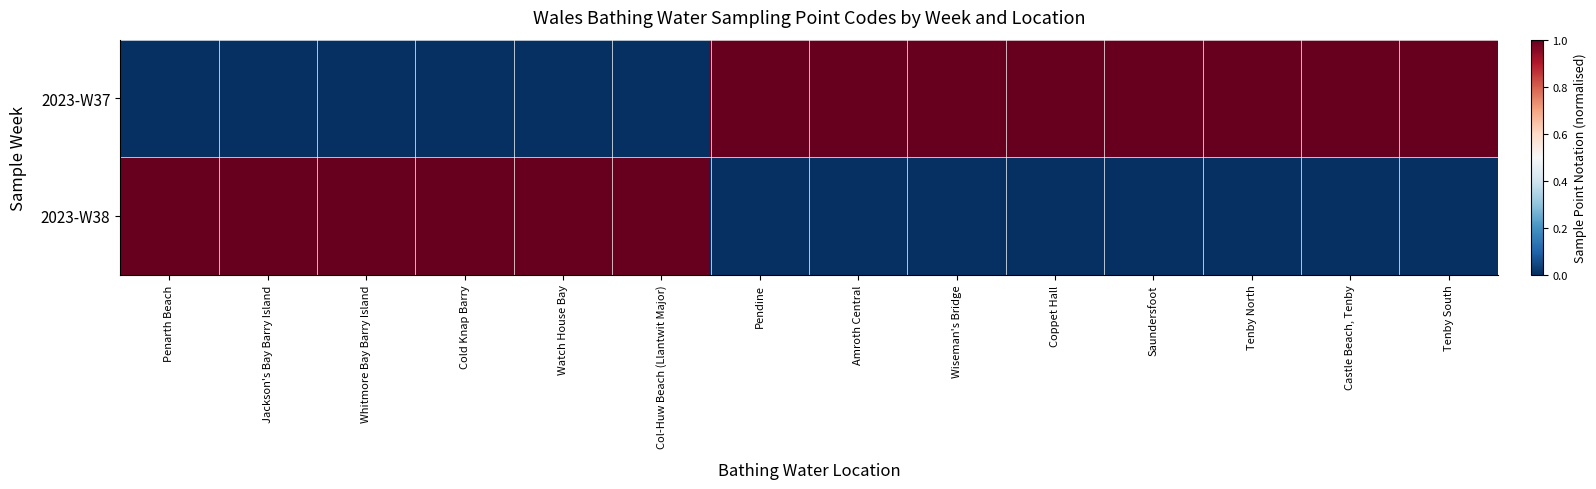

At Penarth Beach, list the series in order from largest to smallest.

2023-W38, 2023-W37